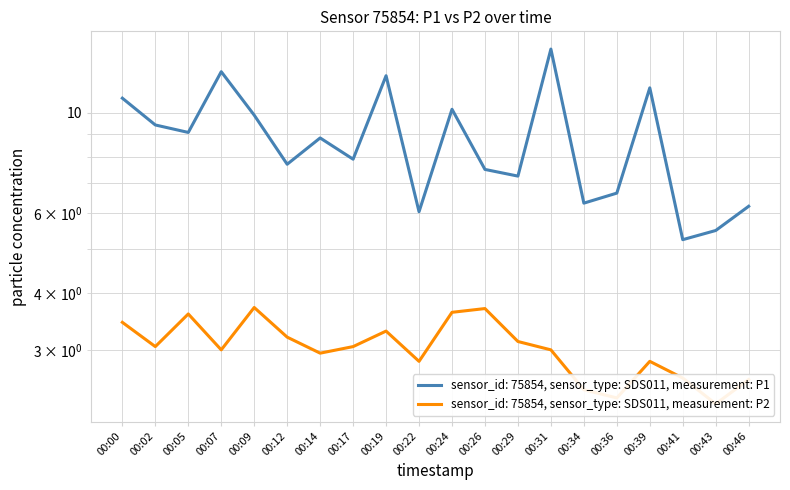

Reading left to right, what are all the values shown in this chart?

P1: 10.8	9.4	9.1	12.3	9.9	7.7	8.8	7.9	12.1	6.0	10.2	7.5	7.2	13.8	6.3	6.7	11.3	5.2	5.5	6.2
P2: 3.5	3.0	3.6	3.0	3.7	3.2	3.0	3.0	3.3	2.8	3.6	3.7	3.1	3.0	2.5	2.4	2.8	2.6	2.3	2.6